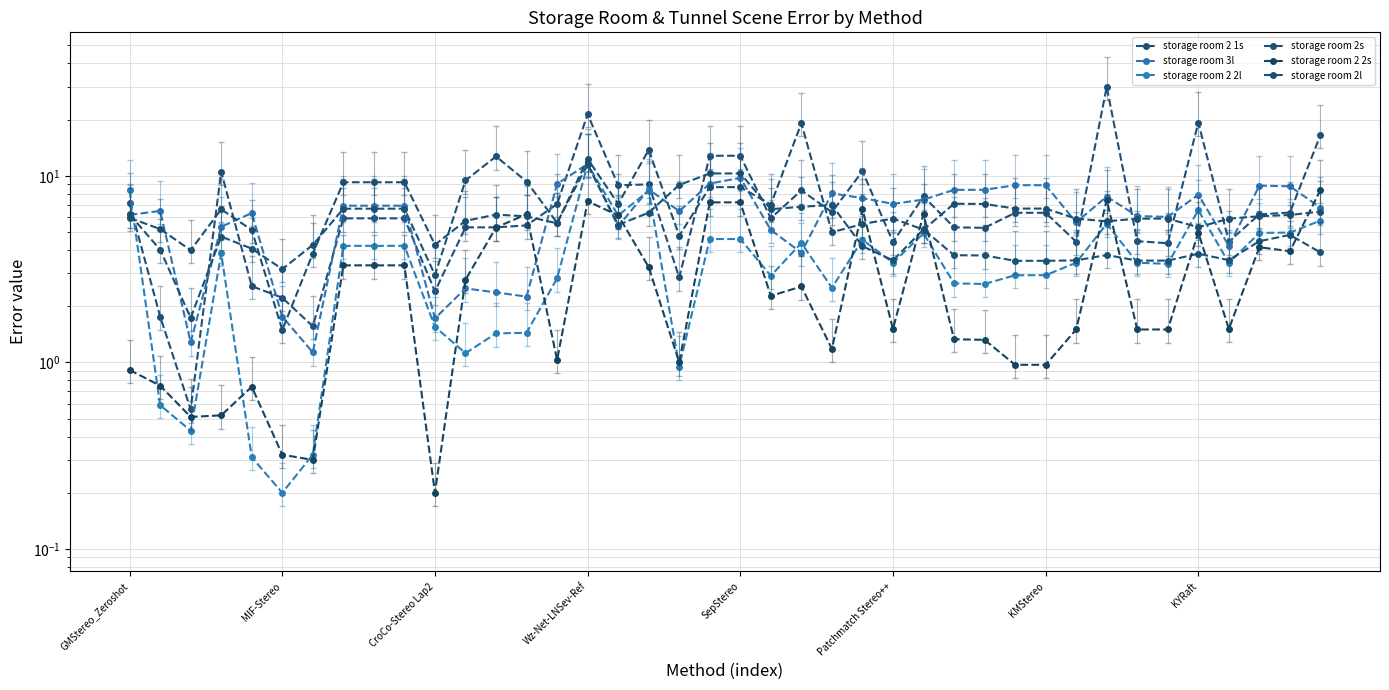

What is the difference between the maximum and minimum values in the storage room 3l series?

10.4